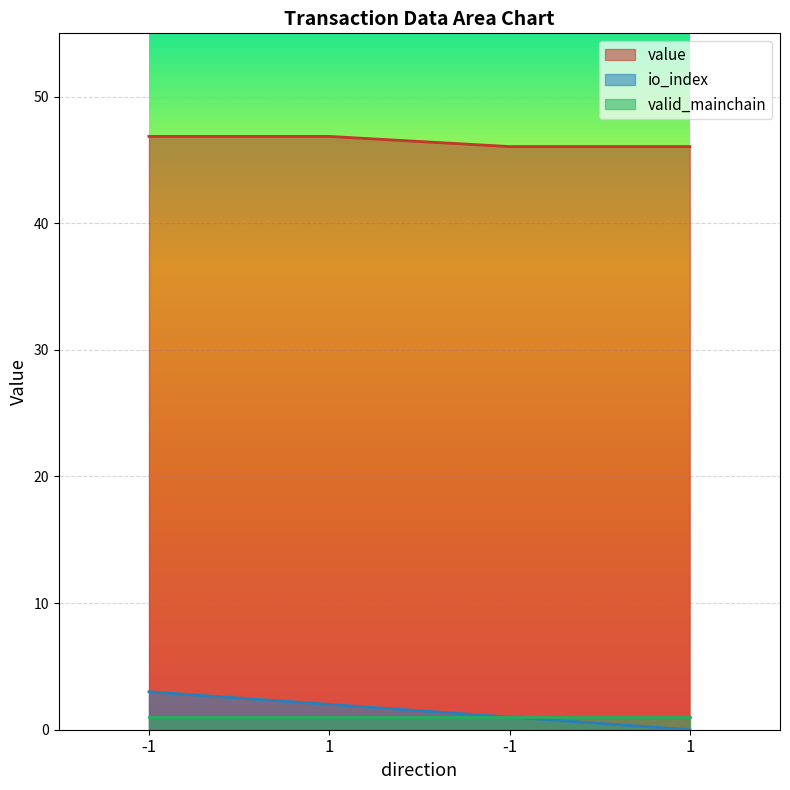

At how many categories does at least one series exceed 16?

4